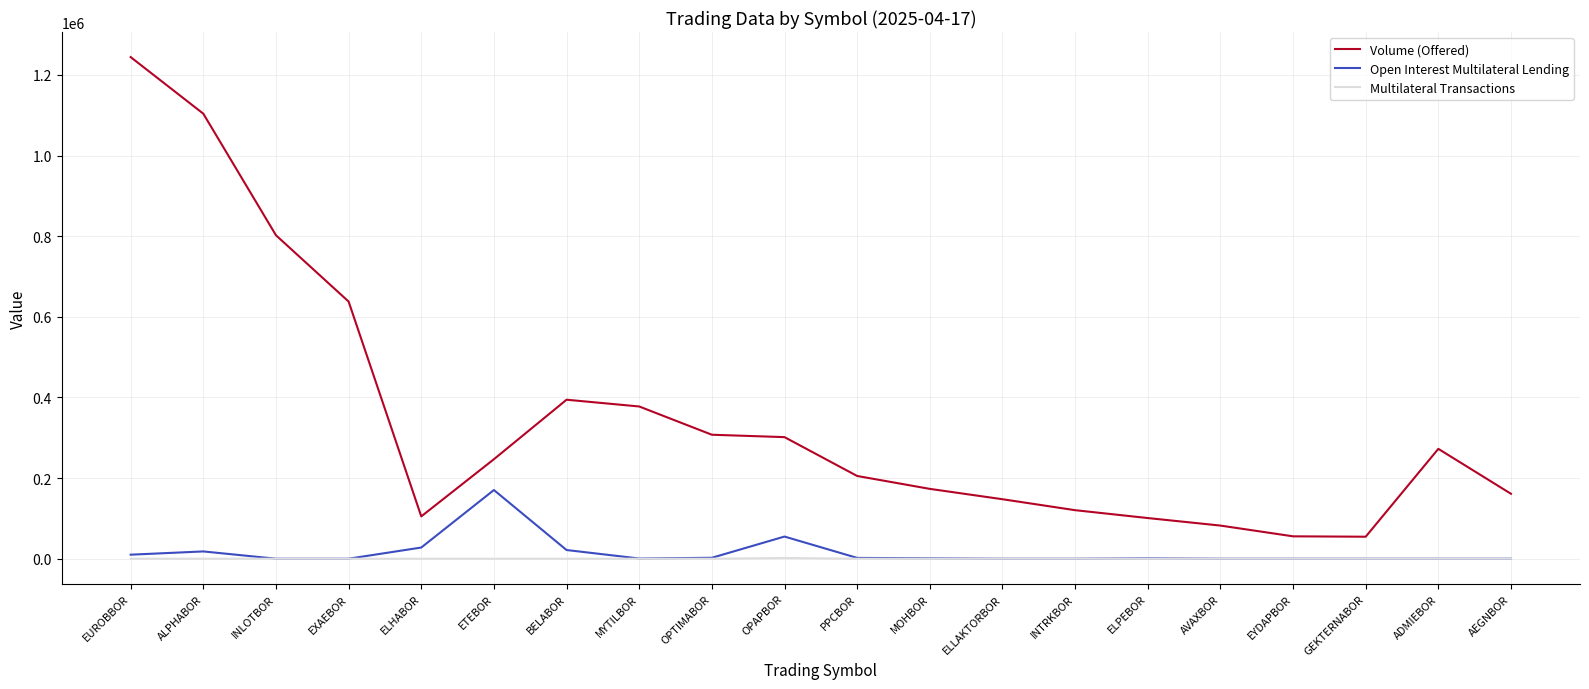

The value of Multilateral Transactions at EUROBBOR is 0. True or false?

True